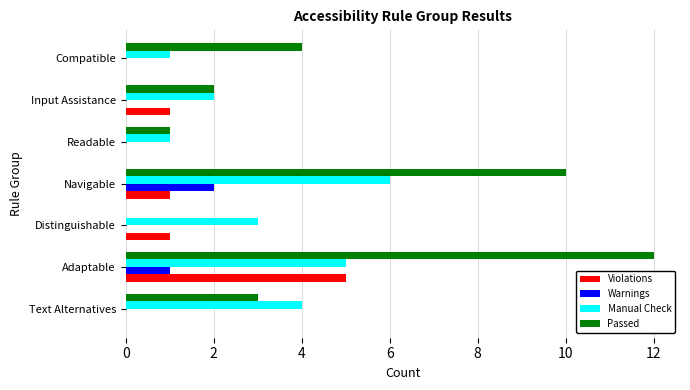

At which category is the sum across all series the highest?

Adaptable